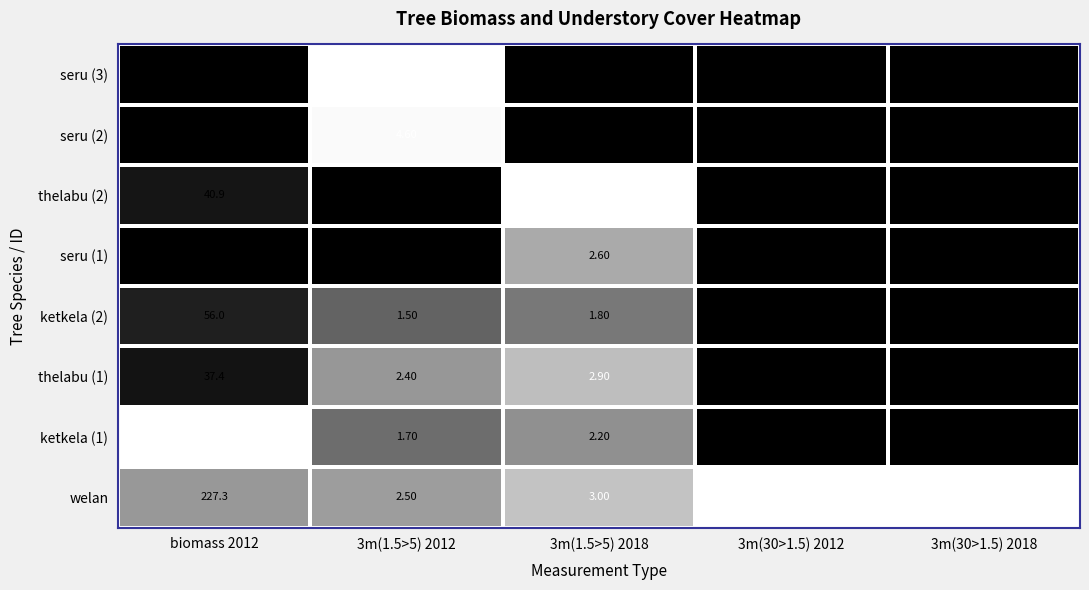

Is the value of thelabu (1) at 3m(1.5>5) 2018 greater than the value of ketkela (1) at 3m(1.5>5) 2018?

Yes